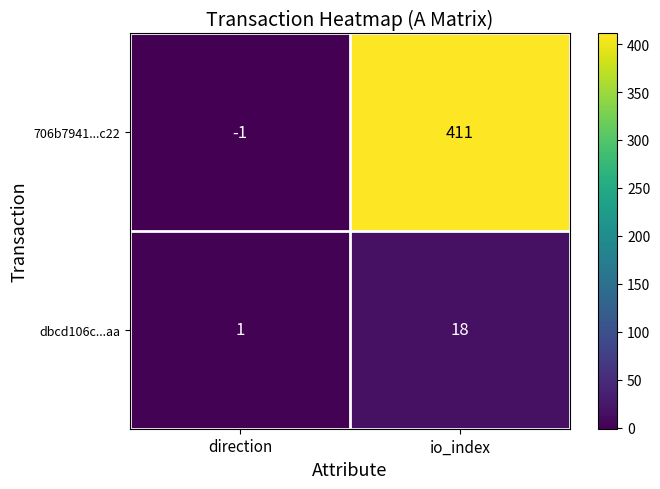

What is the total value across all series at io_index?

429